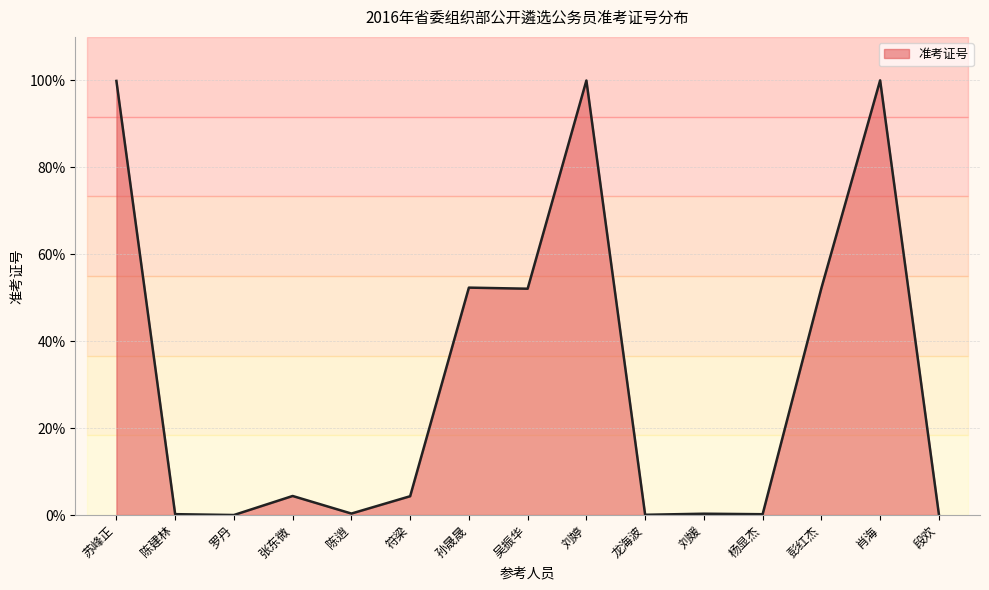

What is the greatest value displayed?

100.0